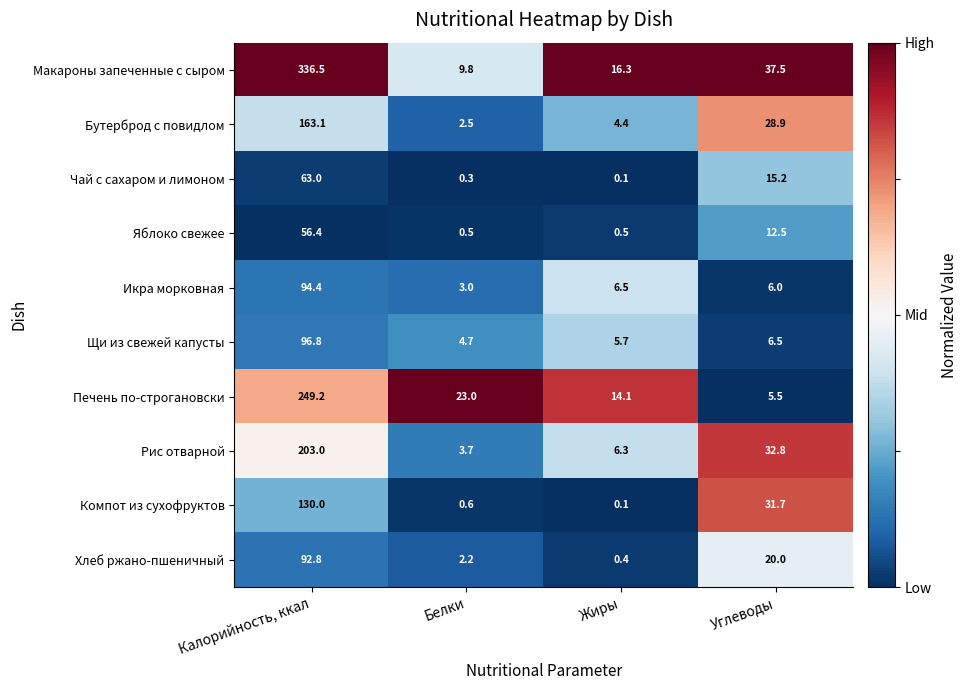

Is the value of Рис отварной at Белки greater than the value of Компот из сухофруктов at Углеводы?

No